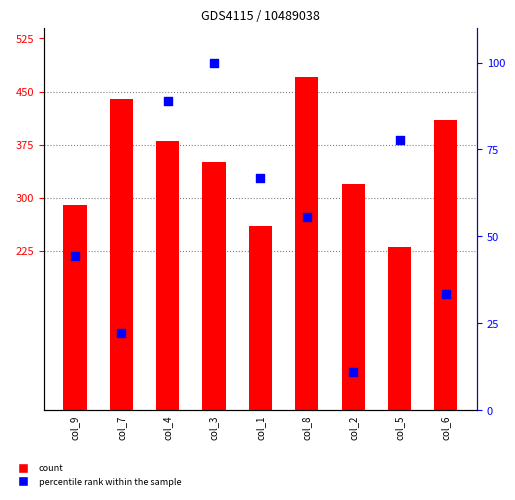

Which series has the largest Y range (max minus min)?

count